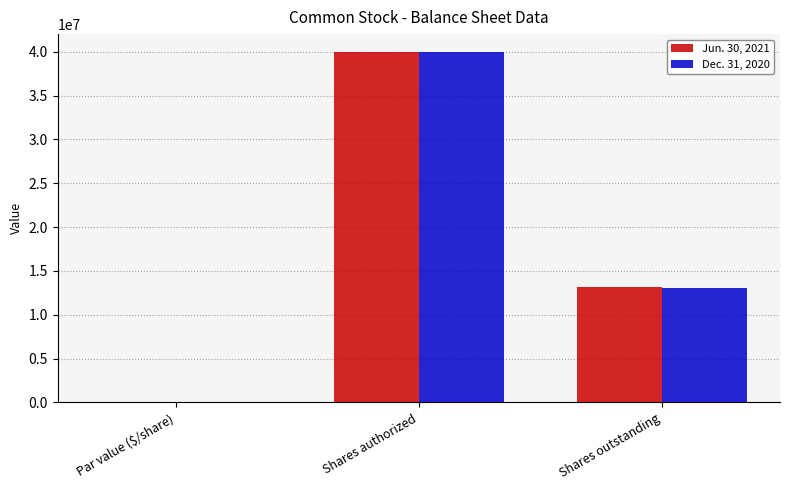

The value of Dec. 31, 2020 at Par value ($/share) is 0.0. True or false?

True